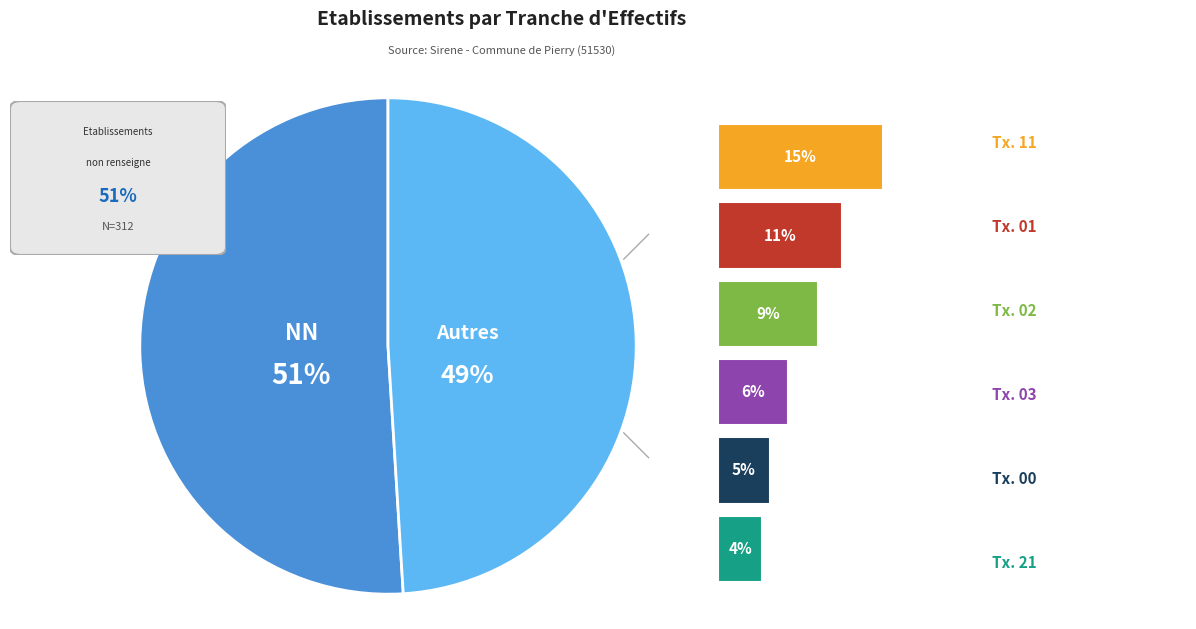

What is the ratio of the value at 03 to the value at 02?

0.7